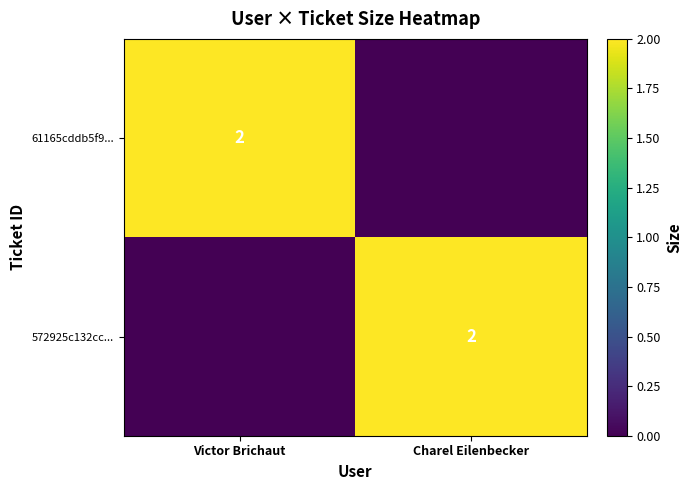

Between Victor Brichaut and Charel Eilenbecker, which is larger?

Victor Brichaut